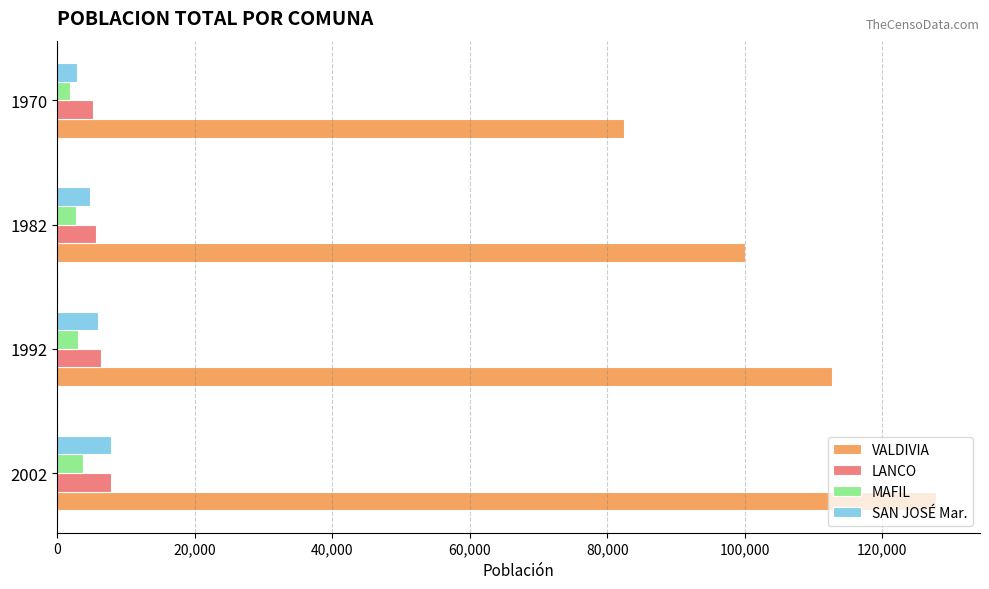

Rank the categories by VALDIVIA value from lowest to highest.

1970, 1982, 1992, 2002